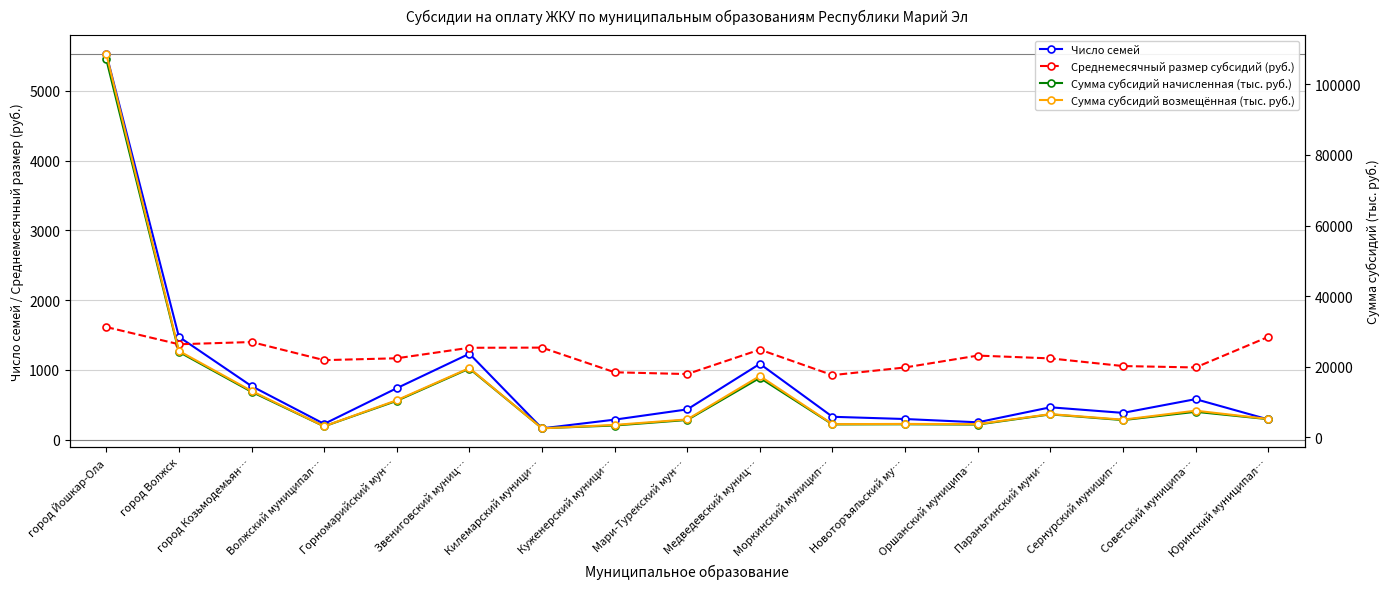

True or false: Среднемесячный размер субсидий (руб.) has a value of 1139.1 at Волжский муниципал….

True